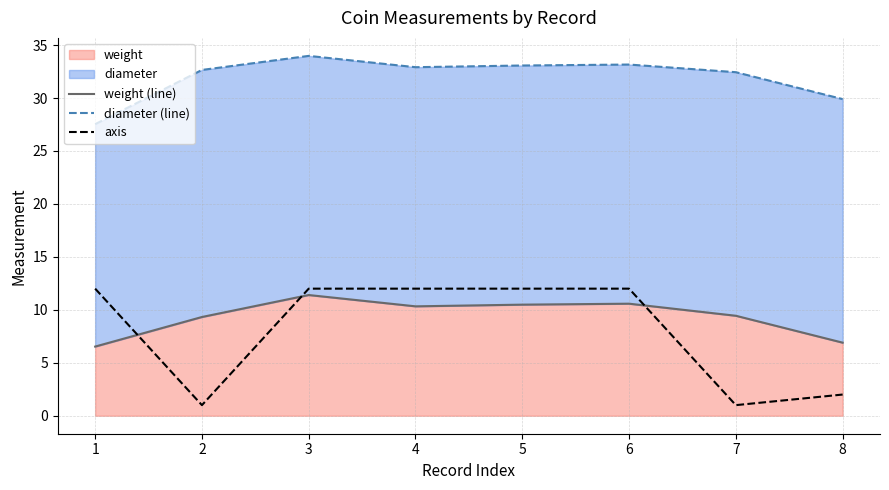

Rank the categories by diameter (line) value from highest to lowest.

3, 6, 5, 4, 2, 7, 8, 1